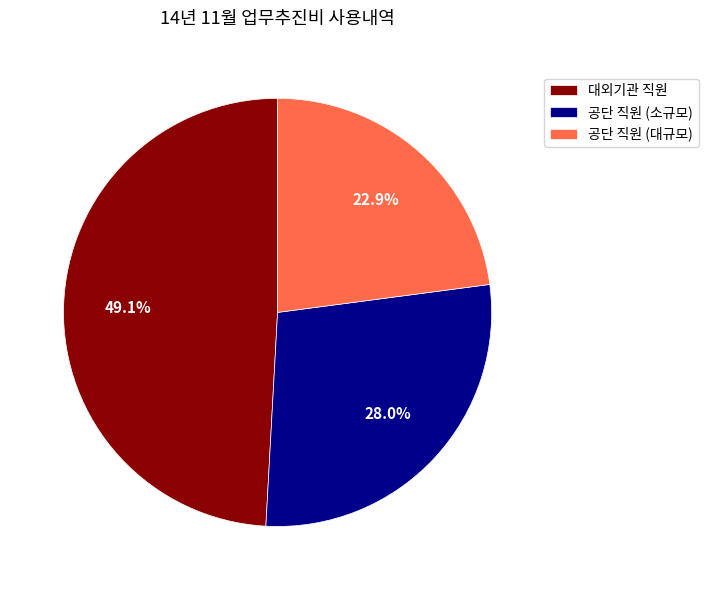

What is the ratio of the value at 공단 직원 (대규모) to the value at 공단 직원 (소규모)?

0.8